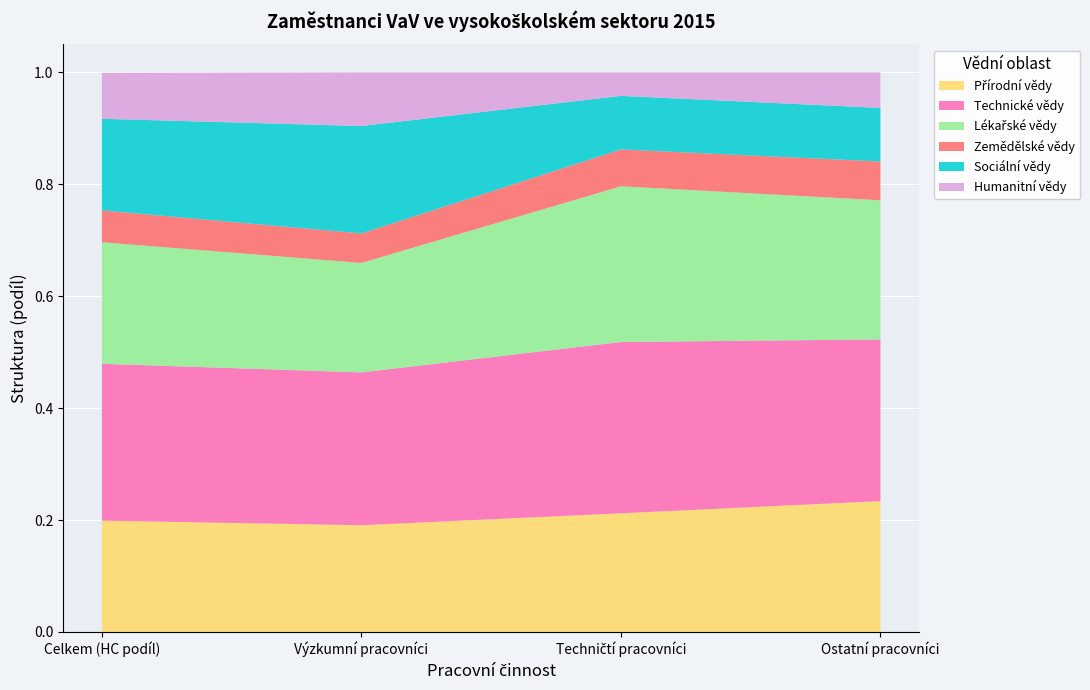

What is the total value across all series at Ostatní pracovníci?

1.0